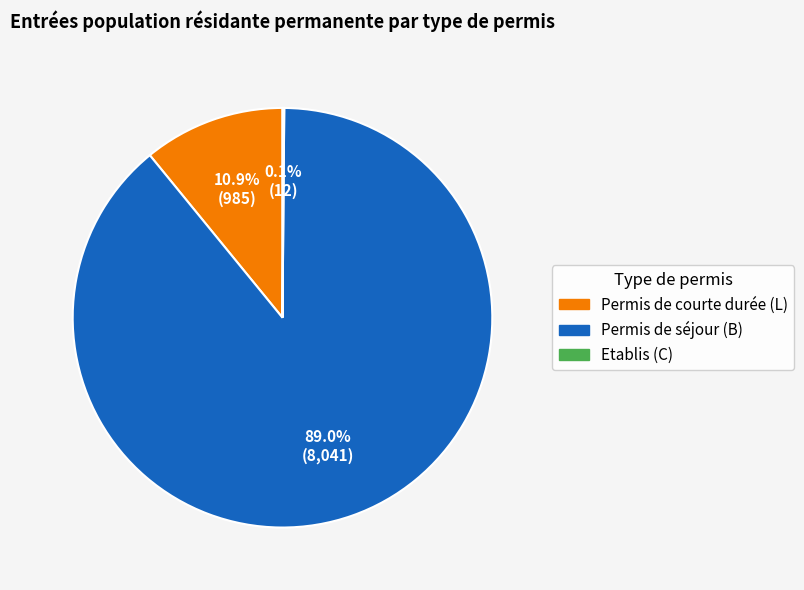

Is it true that Permis de séjour (B) is 81% of the pie?

False